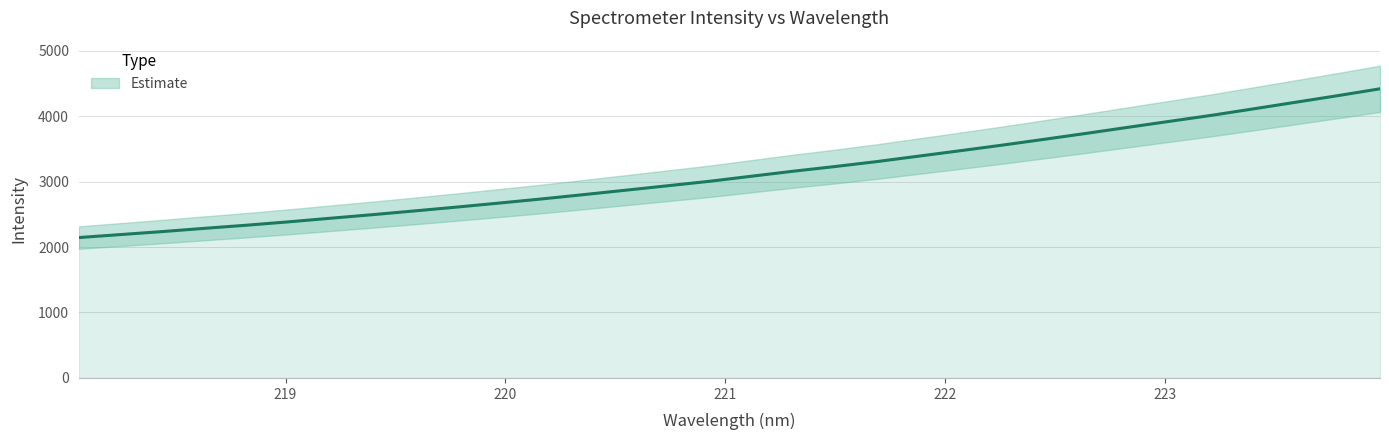

What is the sum of the values at 221.6902 and 222.8355?

7134.9